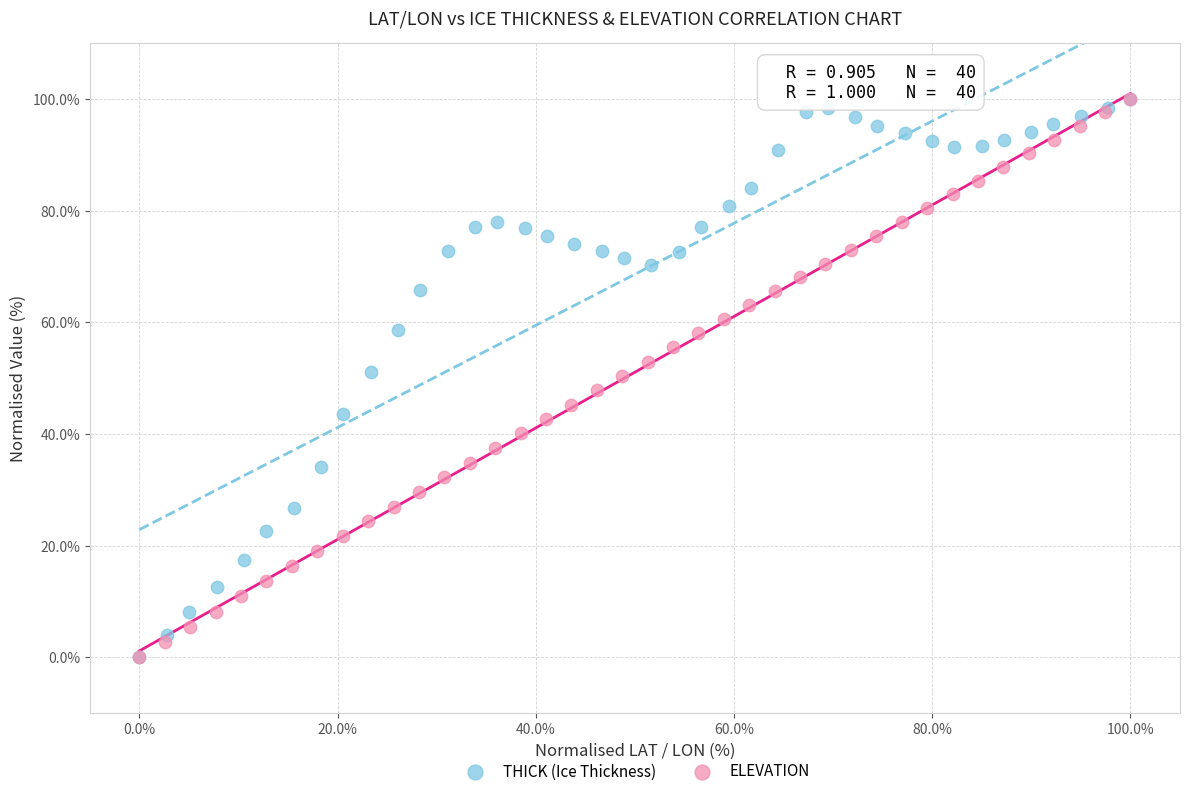

What are all the series names shown in the legend?

THICK (Ice Thickness), ELEVATION